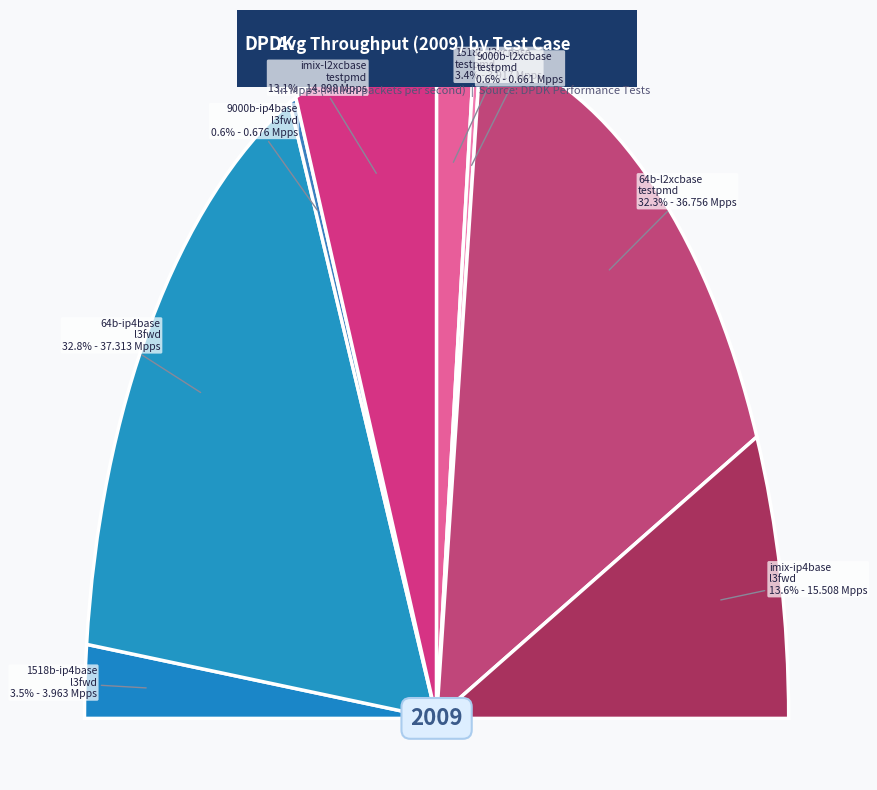

Rank the categories by value from lowest to highest.

9000b-1t1c-eth-l2xcbase-testpmd, 9000b-1t1c-ethip4-ip4base-l3fwd, 1518b-1t1c-eth-l2xcbase-testpmd, 1518b-1t1c-ethip4-ip4base-l3fwd, imix-1t1c-eth-l2xcbase-testpmd, imix-1t1c-ethip4-ip4base-l3fwd, 64b-1t1c-eth-l2xcbase-testpmd, 64b-1t1c-ethip4-ip4base-l3fwd